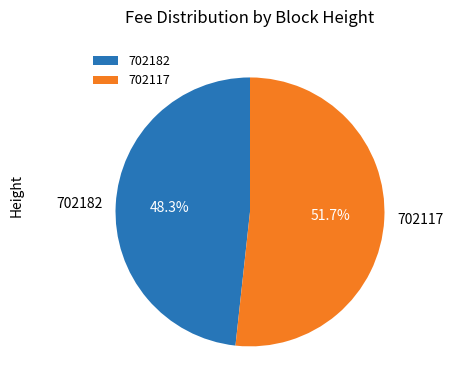

To the nearest percent, what is the combined percentage of 702117 and 702182?

100%